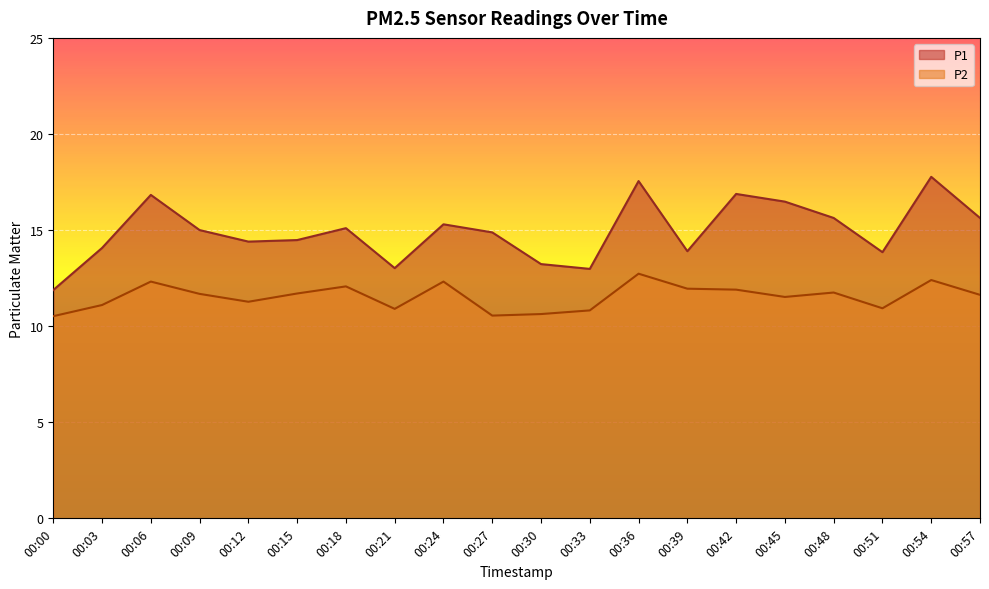

Which category has the highest value across all series?

00:54